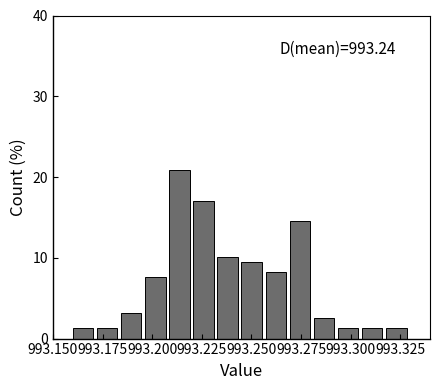

Read against the x-axis, roughly where is the centre of the tallest bar?

993.215